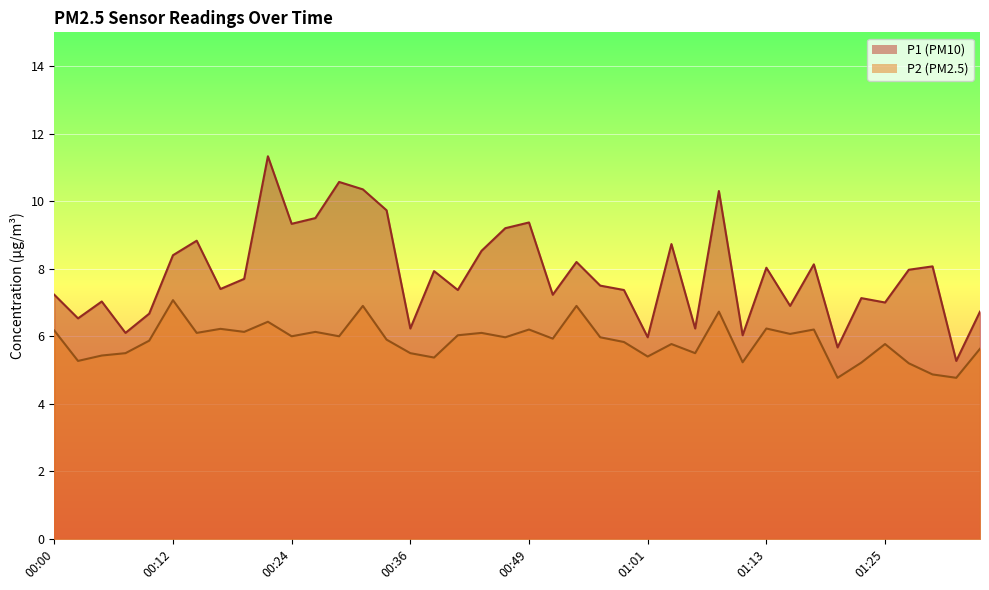

At which category does P1 reach its first local valley?

00:02